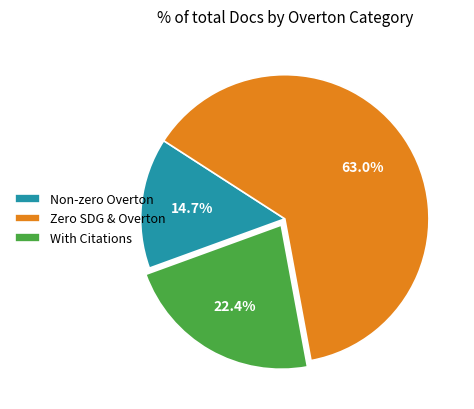

To the nearest percent, what is the difference between the largest and smallest slice percentages?

48%